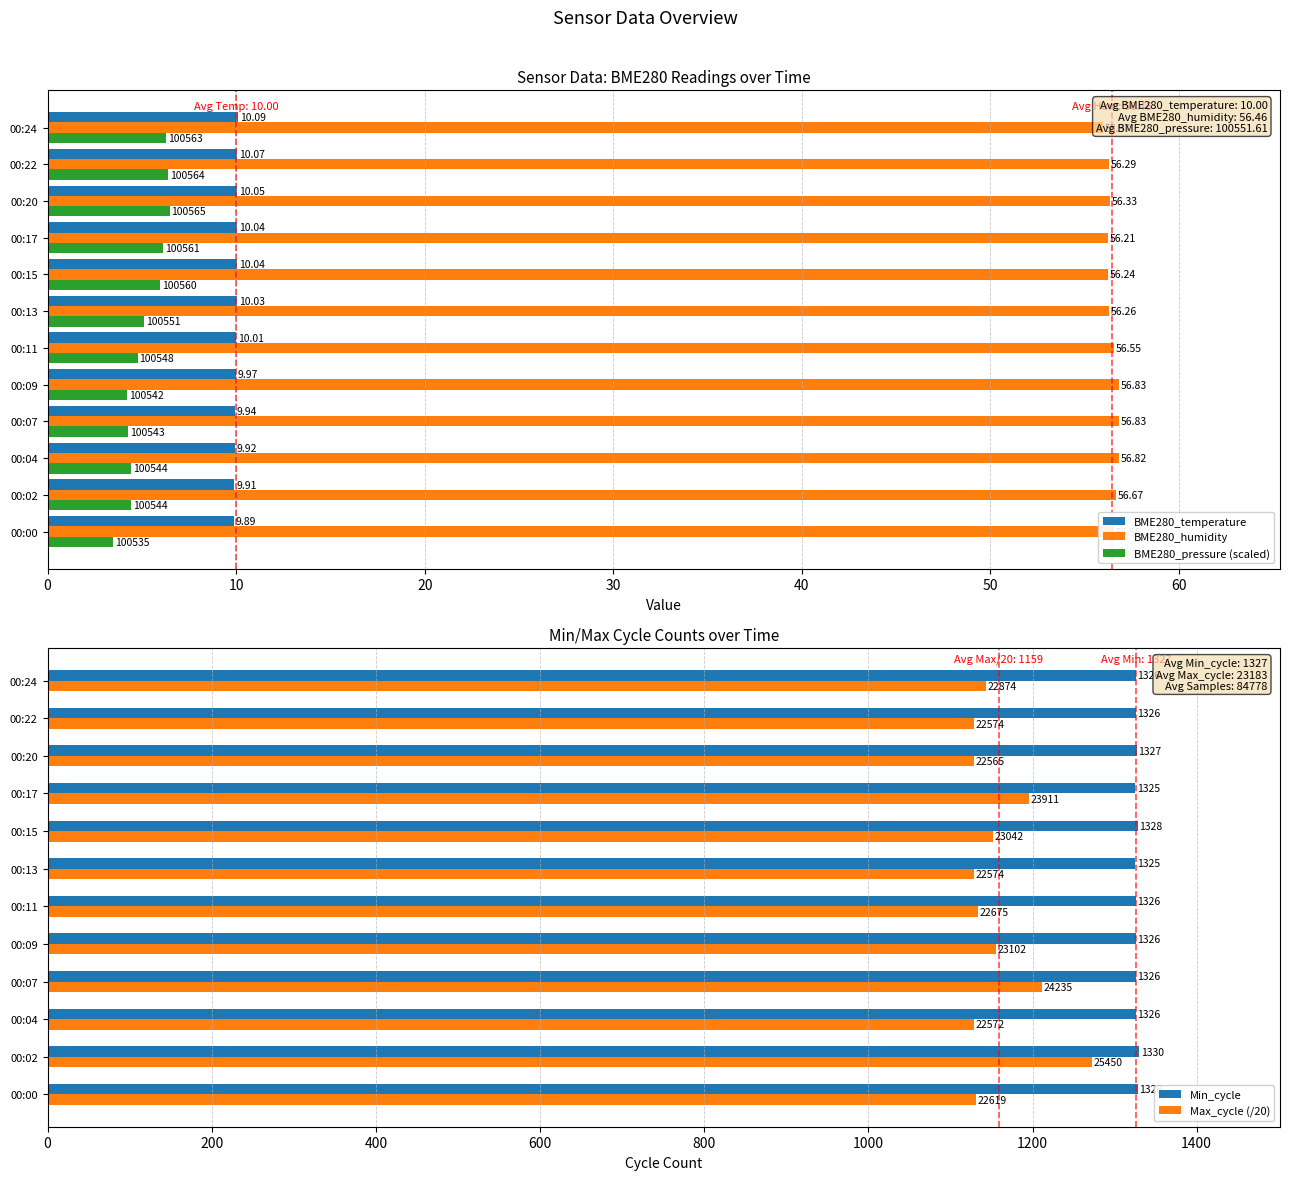

True or false: Min_cycle has a value of 1328.0 at 00:15.

True